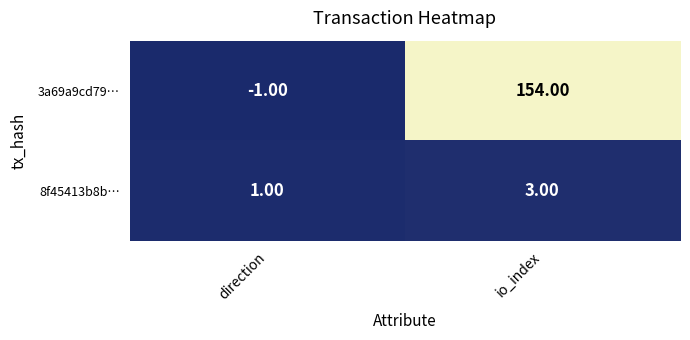

Which series has the widest spread of values?

3a69a9cd79…